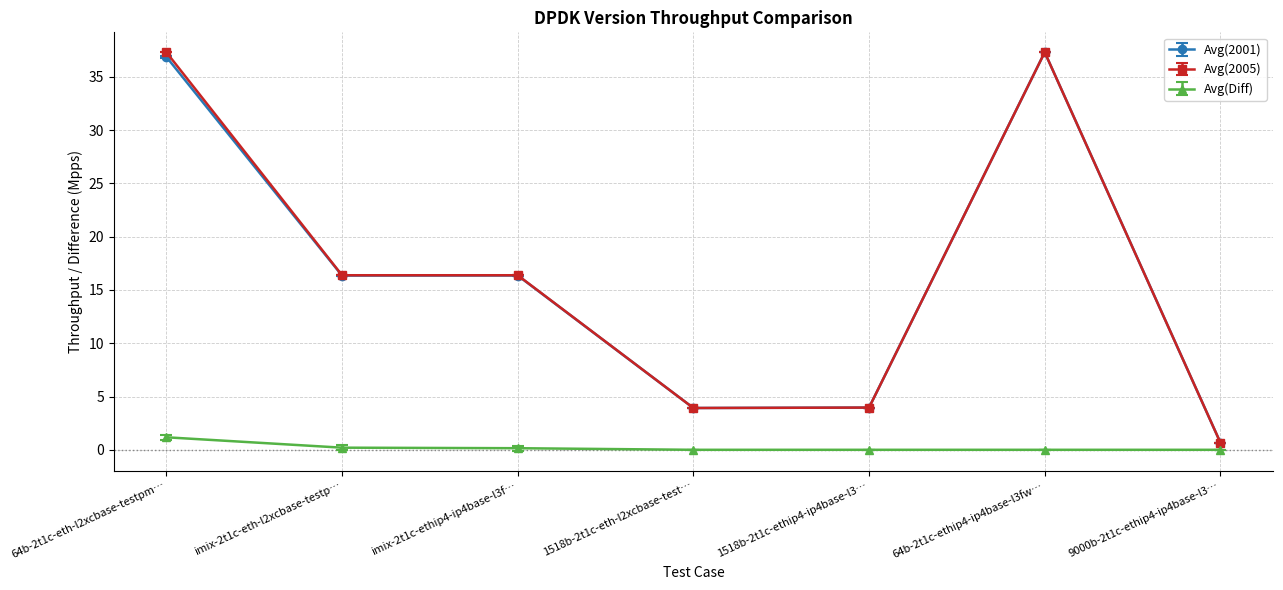

What is the maximum value for Avg(2005)?

37.3